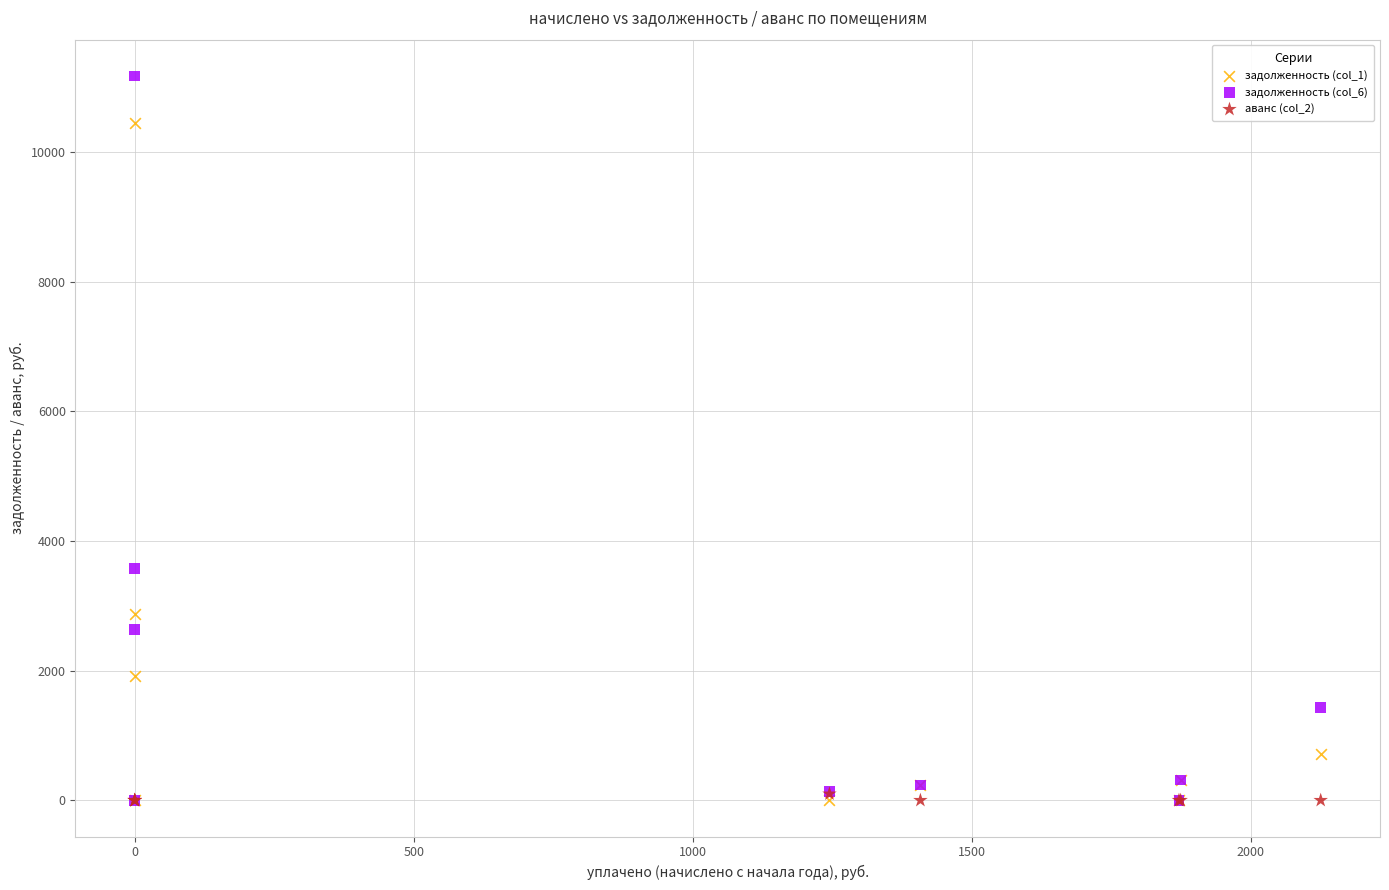

Across all series, what Y value is closest to 5587?

3579.0